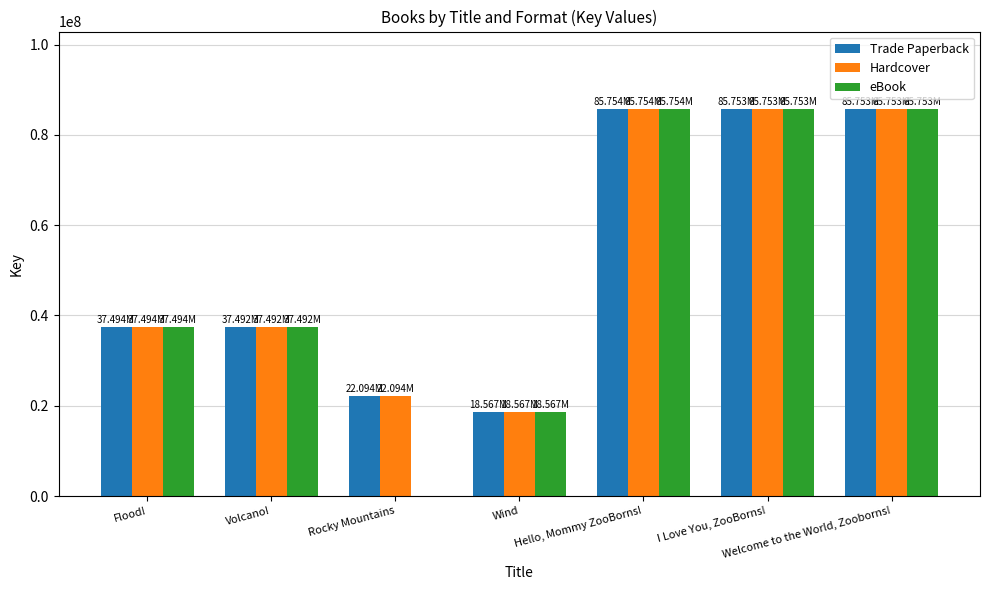

What is the total value across all series at Rocky Mountains?

44188924